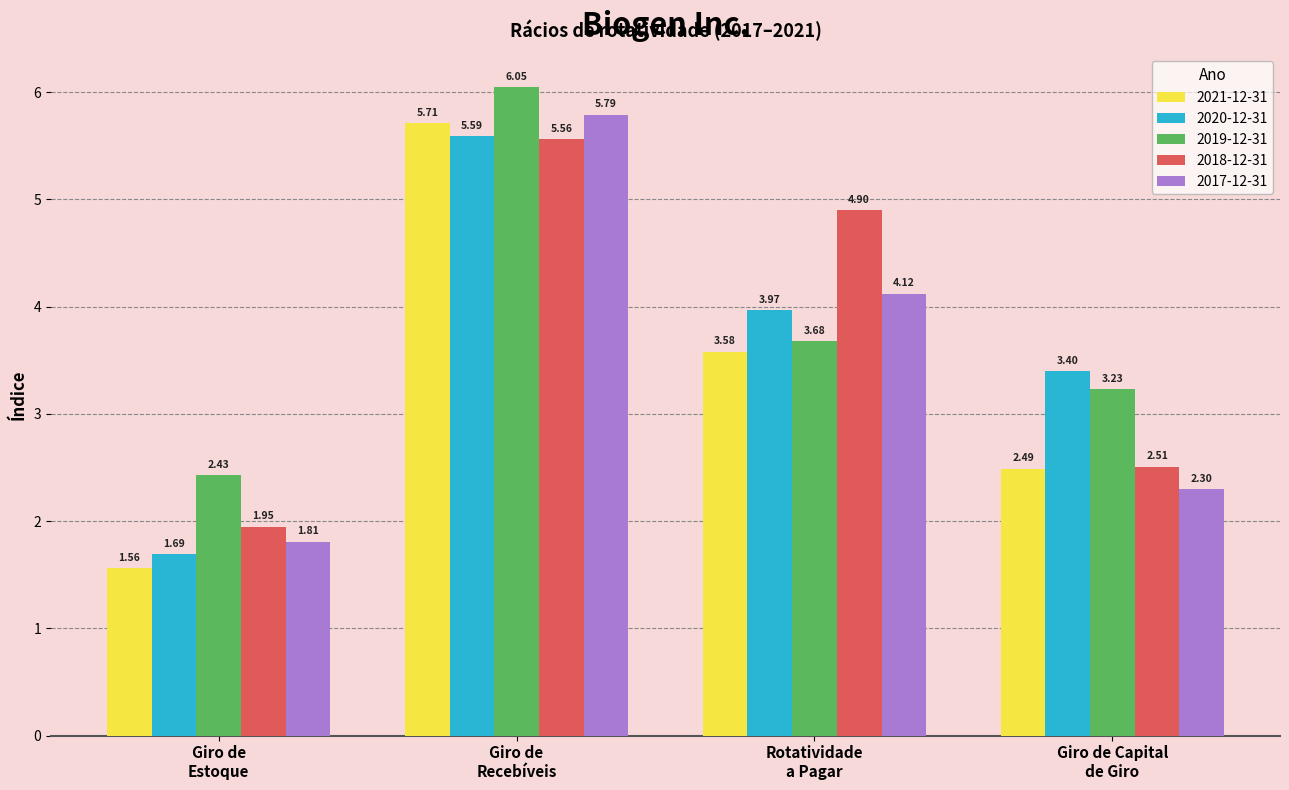

Which series has the largest range (max minus min)?

2021-12-31